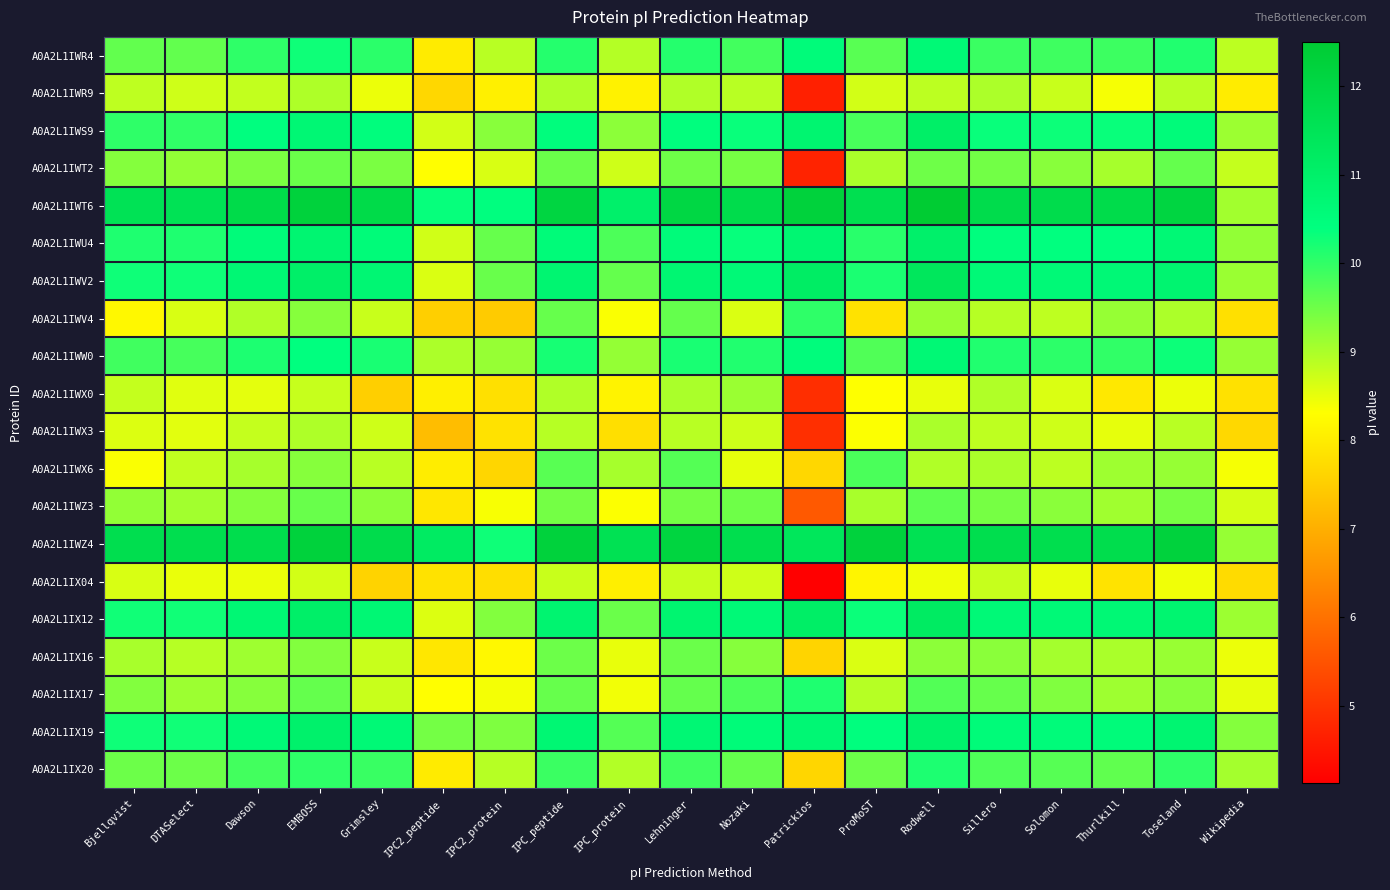

Which has a higher value, EMBOSS or Grimsley?

EMBOSS